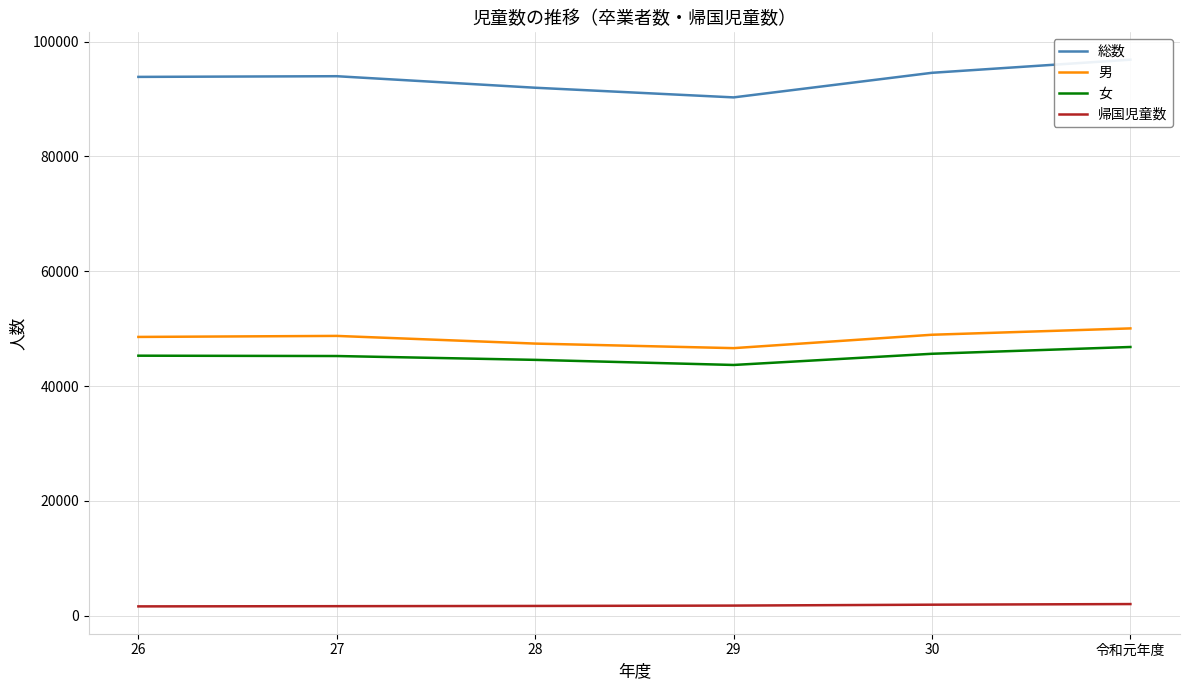

At which category is the sum across all series the highest?

令和元年度